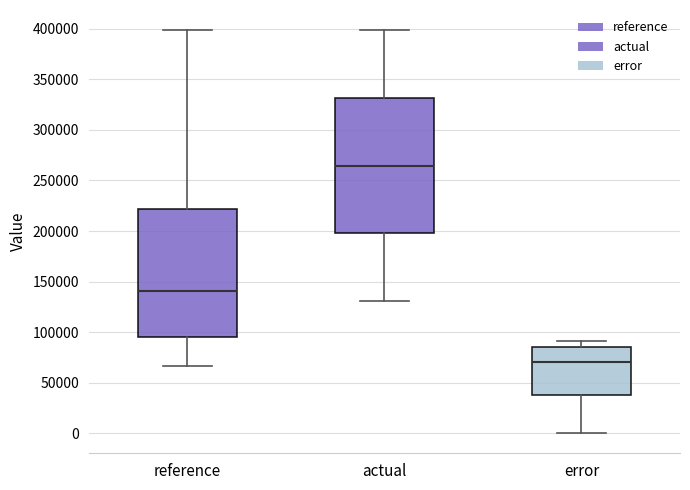

Reading left to right, transcribe this box plot: for each box, give where its median line is, the range the box spans, and where its two whiskers end, as read against the y-axis. The values are not printed on the chart, so give them approximately, as read against the axis.

reference: median 140000, box 95000 to 220000, whiskers 65000 to 400000
actual: median 265000, box 200000 to 330000, whiskers 130000 to 400000
error: median 70000, box 40000 to 85000, whiskers 0 to 90000